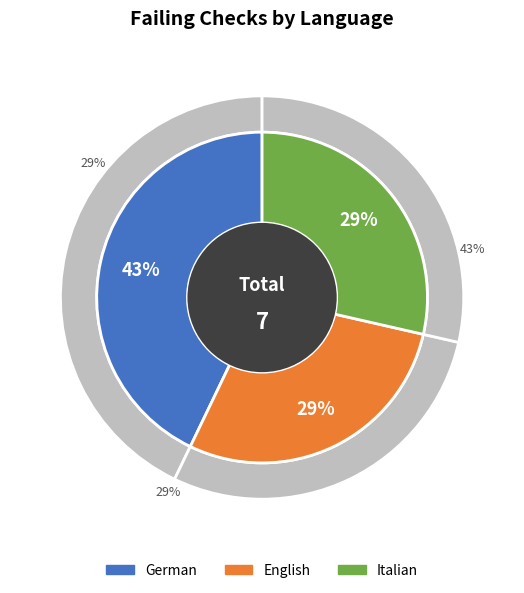

The Italian slice represents 42% of the pie. True or false?

False